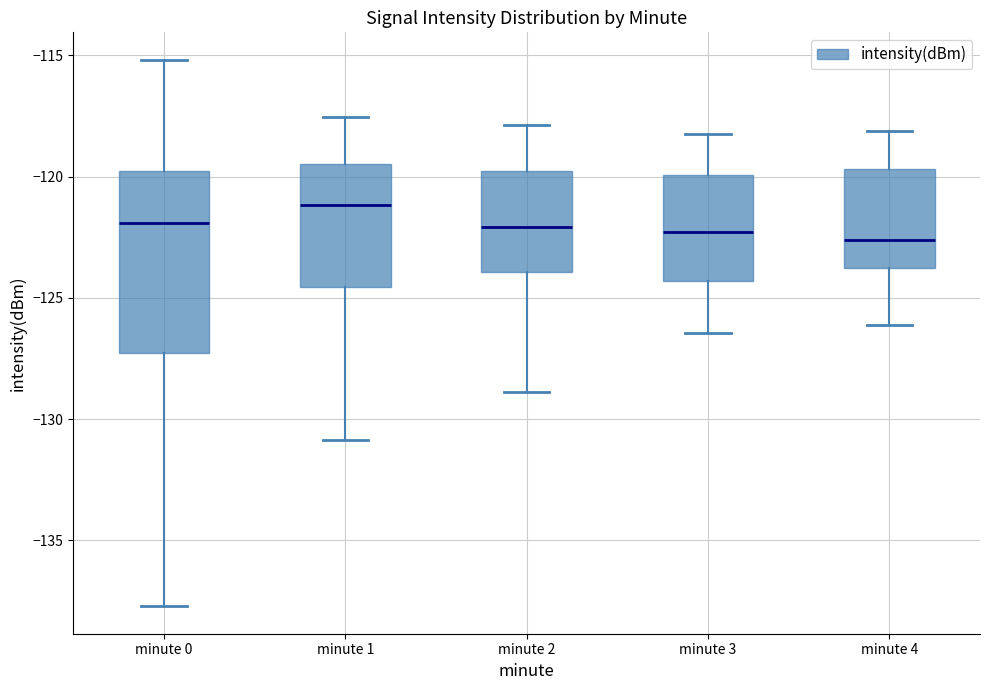

Reading left to right, read every box against the y-axis: the position of its median line, the range the box covers, and the ends of its whiskers. The values are not printed on the chart, so give them approximately, as read against the axis.

minute 0: median -122.0, box -127.5 to -120.0, whiskers -137.5 to -115.0
minute 1: median -121.0, box -124.5 to -119.5, whiskers -131.0 to -117.5
minute 2: median -122.0, box -124.0 to -120.0, whiskers -129.0 to -118.0
minute 3: median -122.5, box -124.5 to -120.0, whiskers -126.5 to -118.0
minute 4: median -122.5, box -124.0 to -119.5, whiskers -126.0 to -118.0